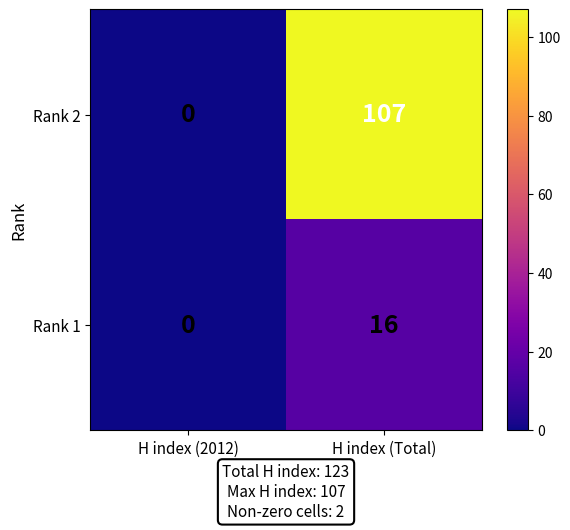

What is the sum of all Rank 1 values?

16